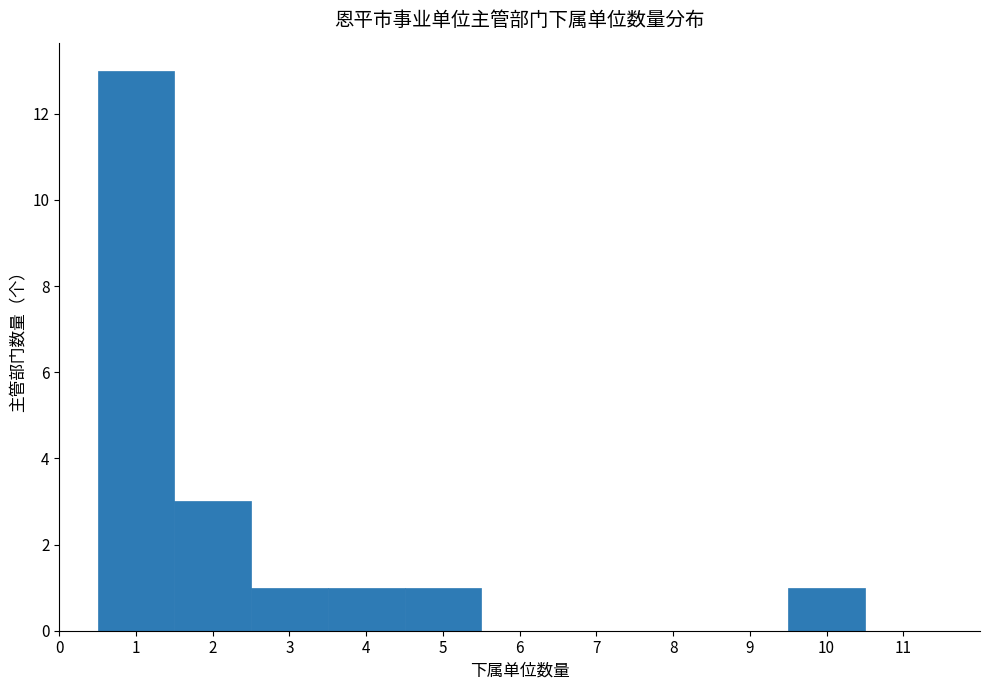

Which range on the x-axis has the tallest bar?

0.5 to 1.5